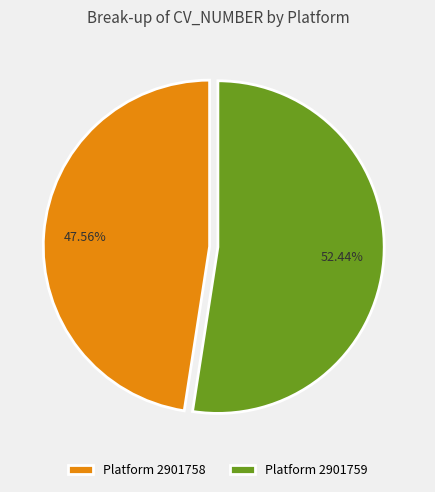

Rank the categories by value from lowest to highest.

Platform 2901758, Platform 2901759